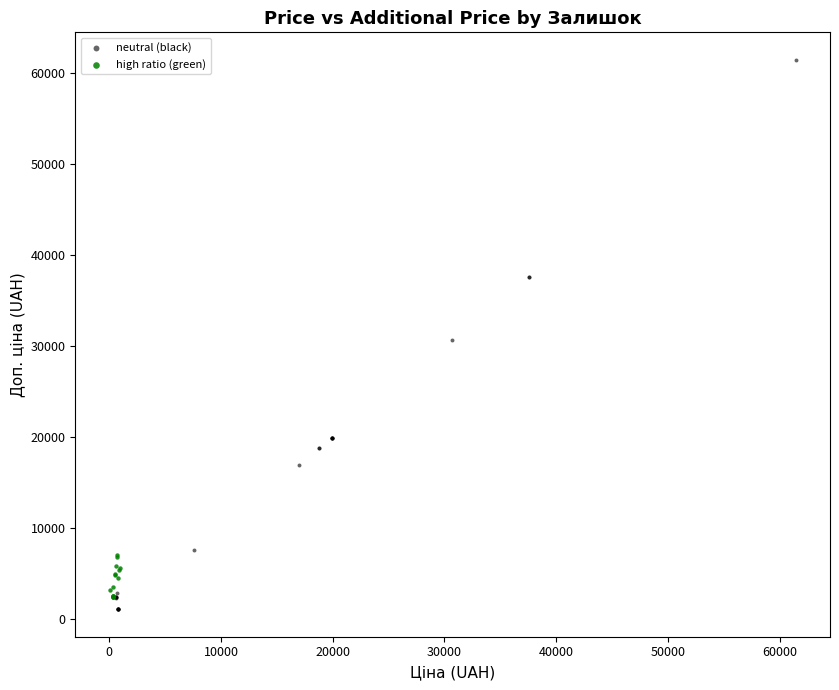

Which series has the largest Y range (max minus min)?

neutral (black)